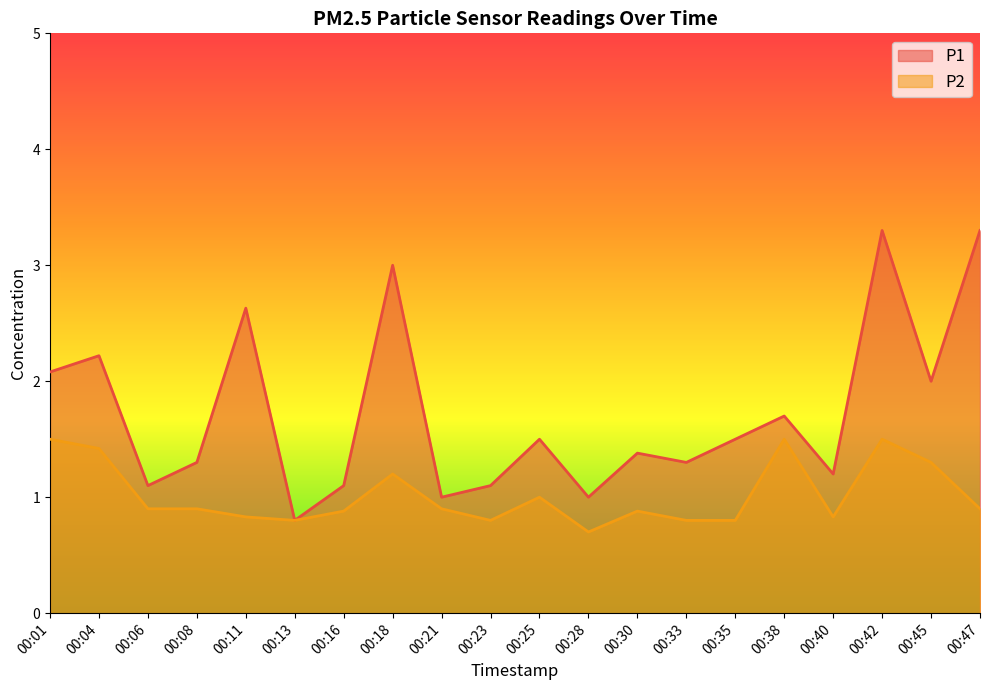

At which category is the sum across all series the highest?

00:42